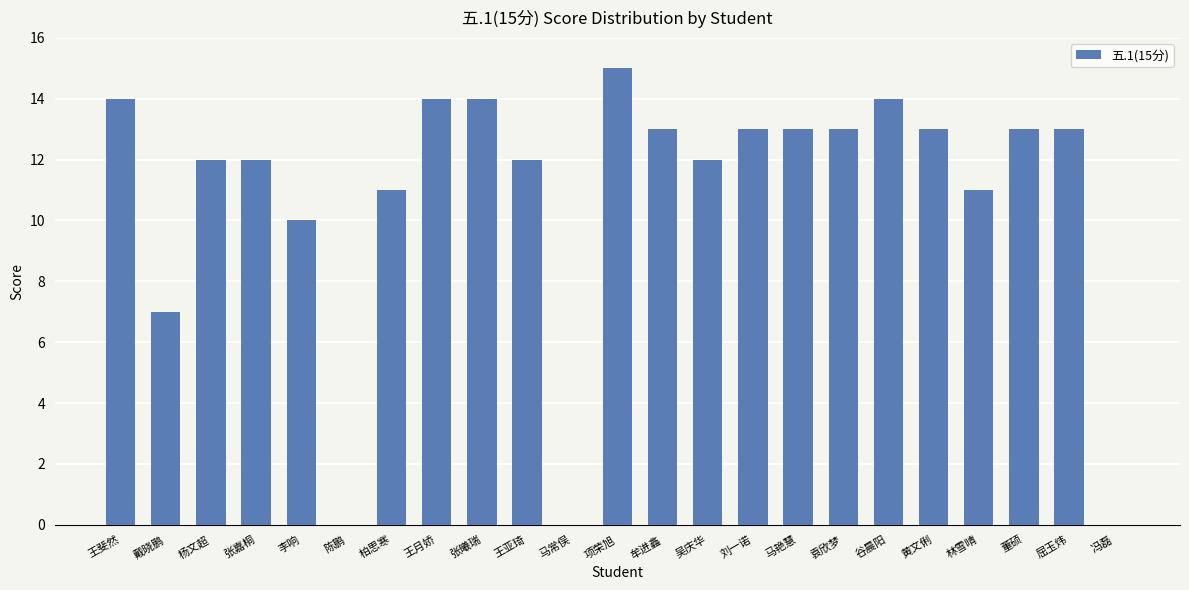

How many categories are shown in the chart?

23